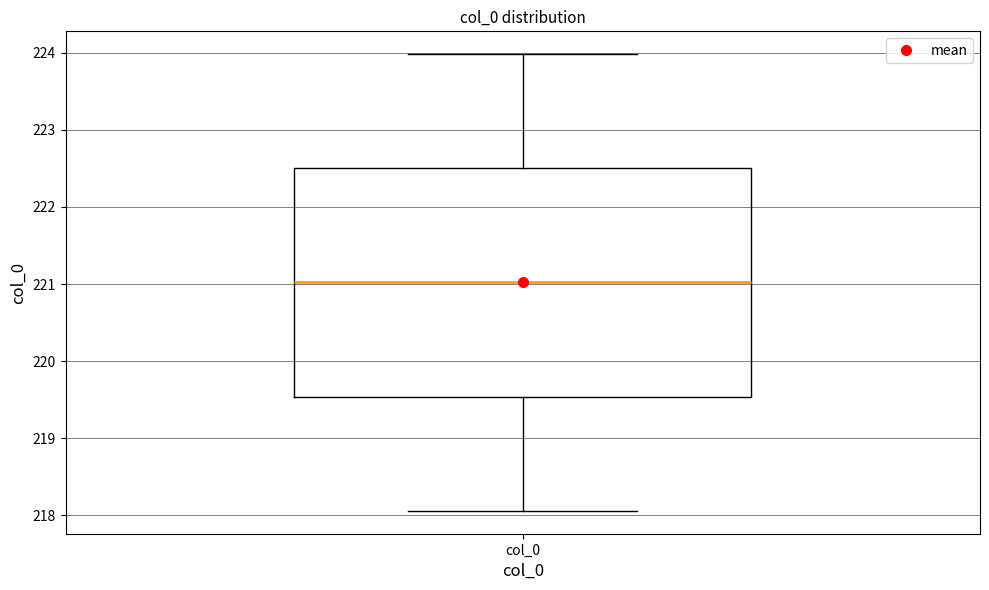

Read this box plot against the y-axis: the position of the median line, the range covered by the box, and the ends of both whiskers. The values are not printed on the chart, so give them approximately, as read against the axis.

median 221.0, box 219.5 to 222.5, whiskers 218.1 to 224.0